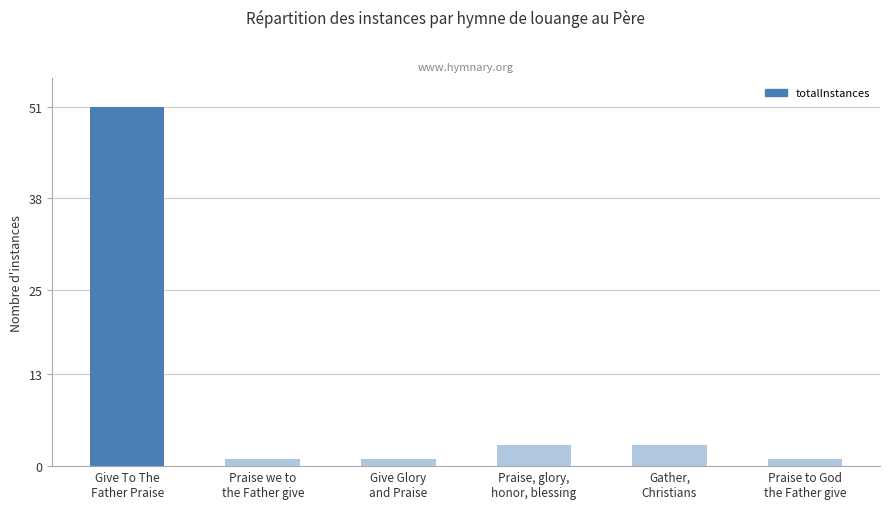

What is the greatest value displayed?

51